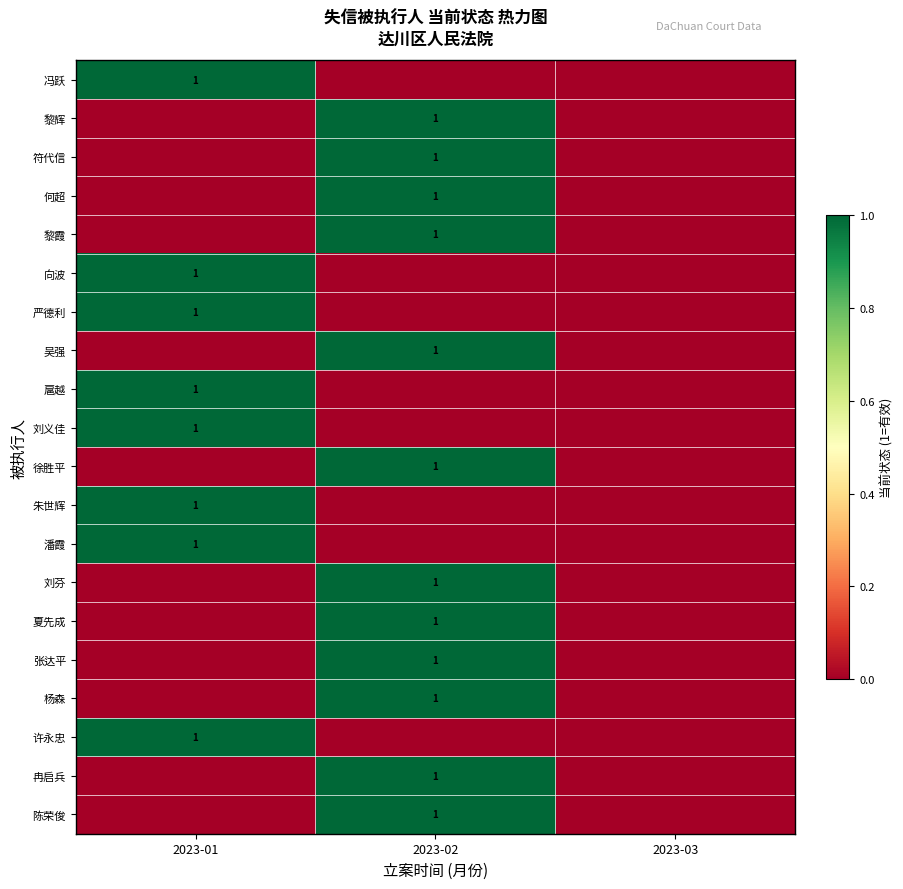

The 冯跃 series shows 0 at 2023-01. True or false?

False